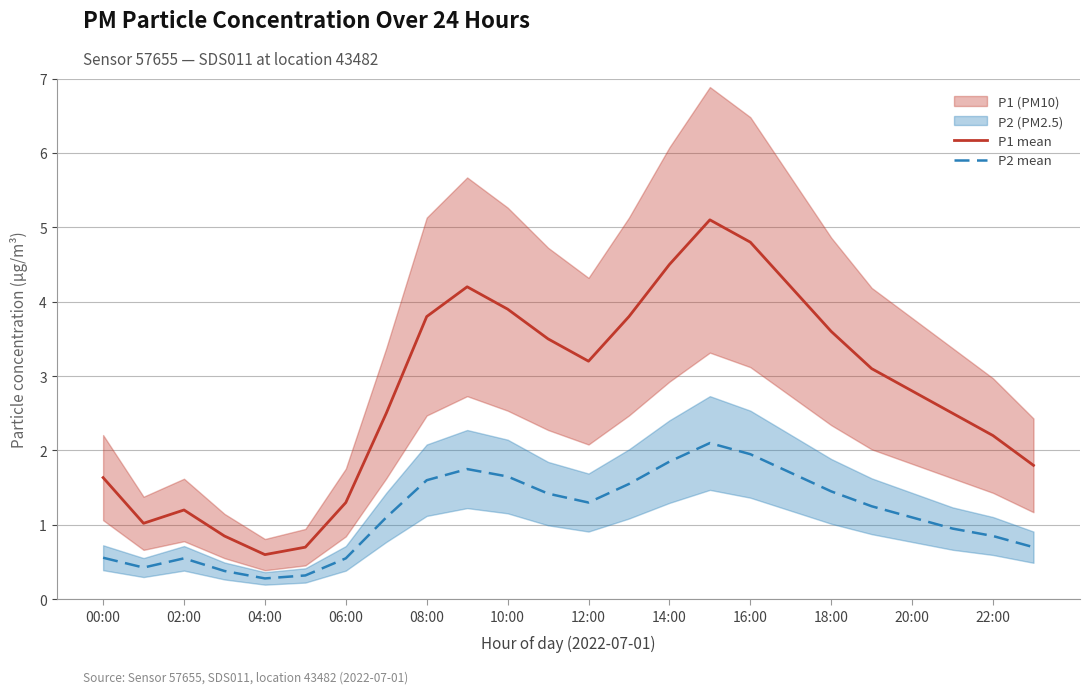

At how many categories does at least one series exceed 1?

21